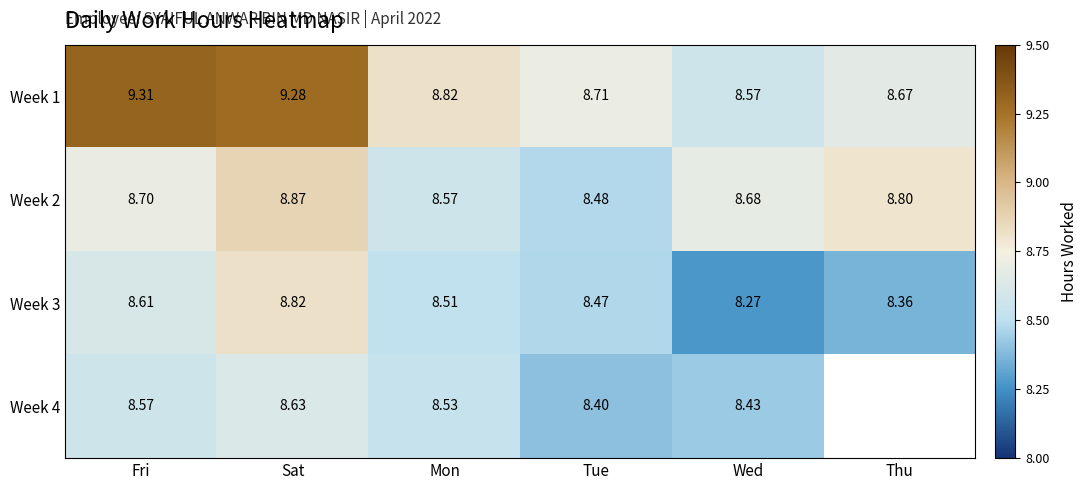

Count the number of categories in the chart.

6